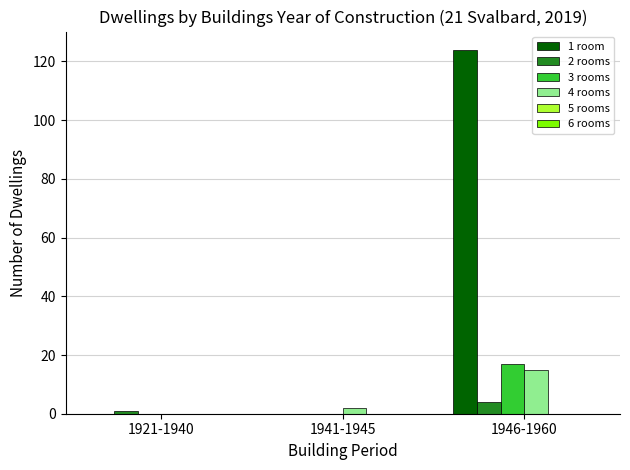

What is the difference between the 4 rooms values at 1941-1945 and 1946-1960?

13